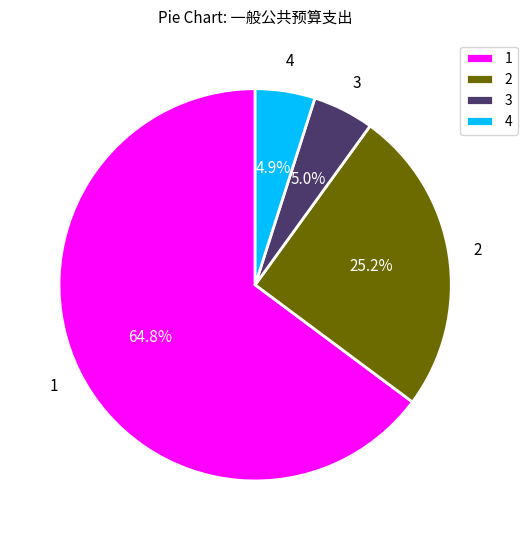

Is the sum of 2 and 4 greater than half?

No